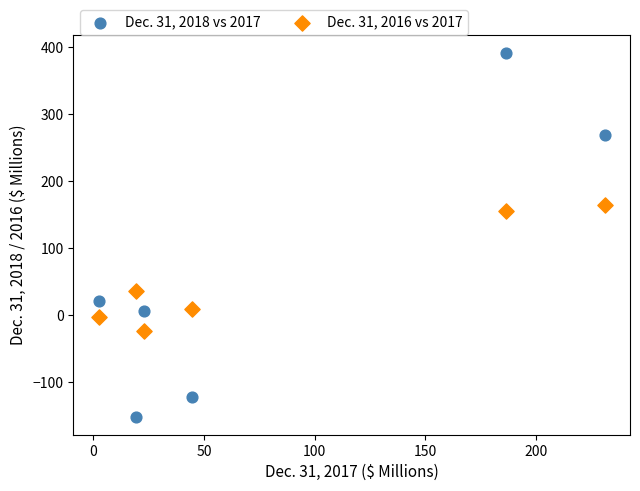

Across all series, what Y value is closest to 120?

155.1